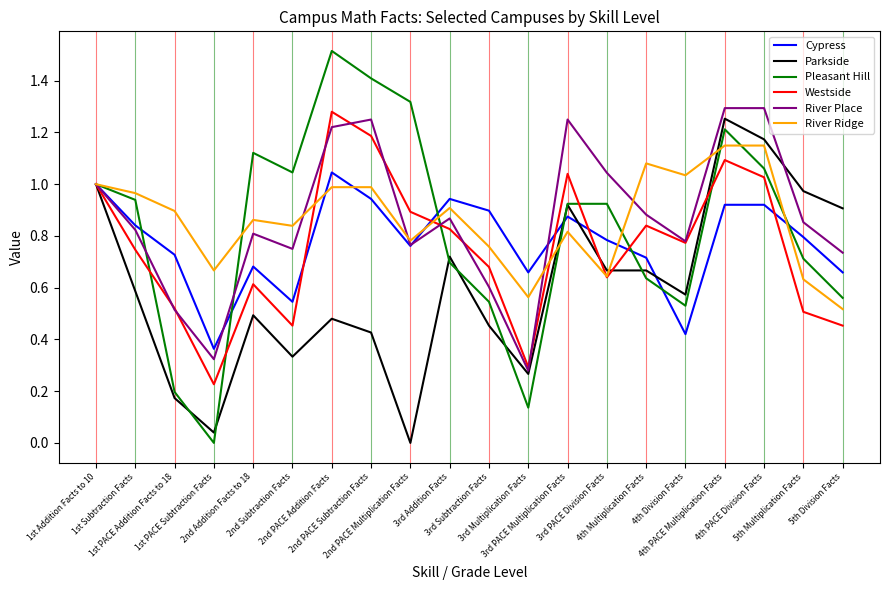

The River Ridge series shows 1.4 at 3rd Addition Facts. True or false?

False